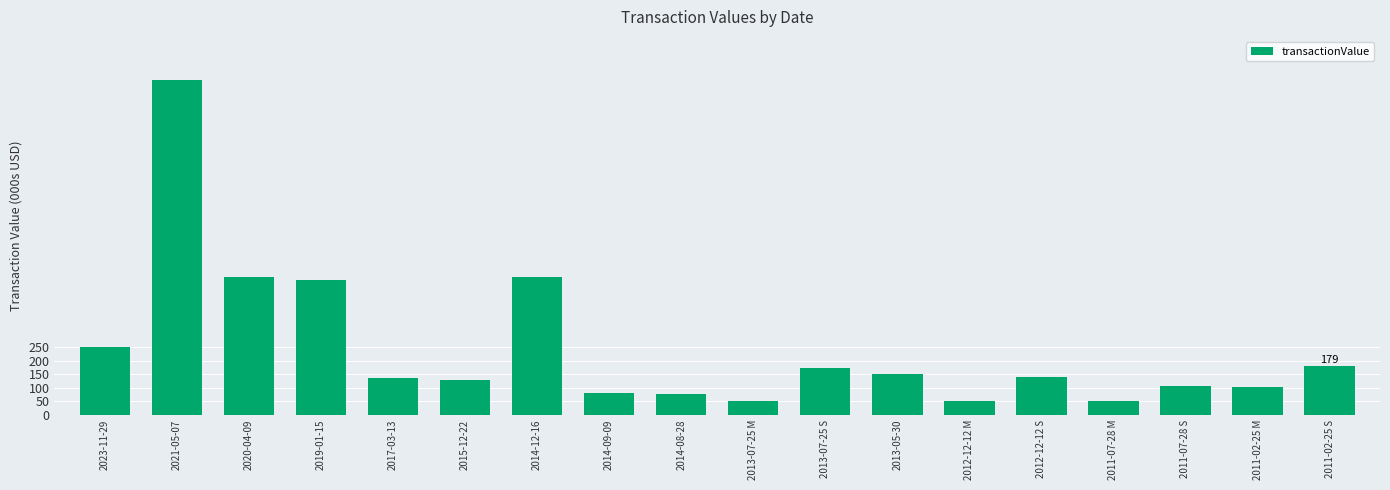

What is the difference between the second highest and second lowest values?

457.9